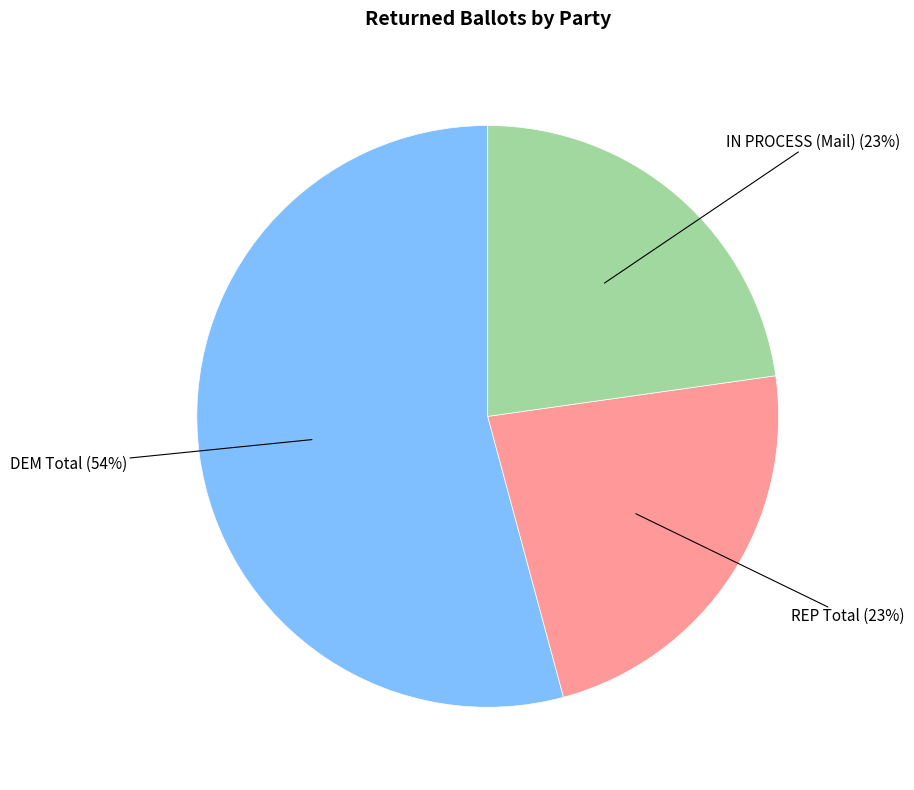

True or false: DEM Total accounts for 63% of the total.

False